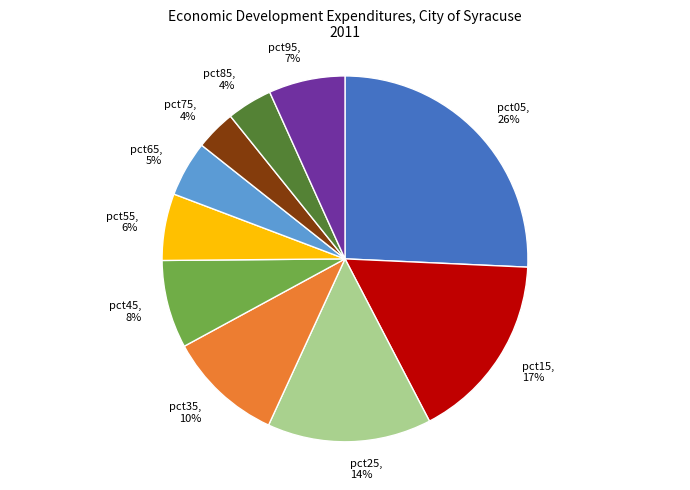

What is the ratio of the value at pct45 to the value at pct15?

0.5